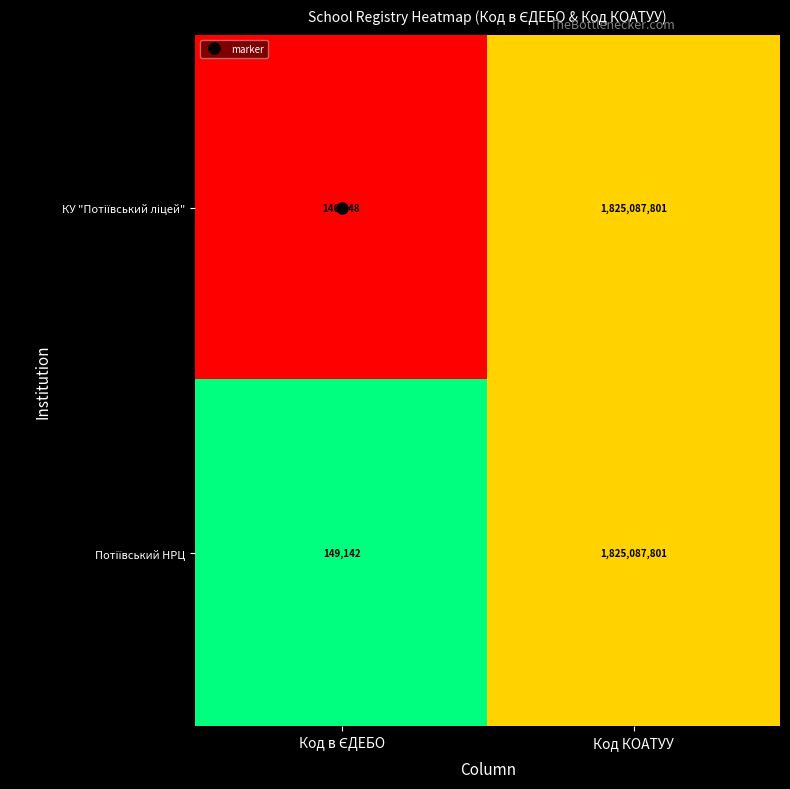

What is the maximum value shown in the chart?

1825087801